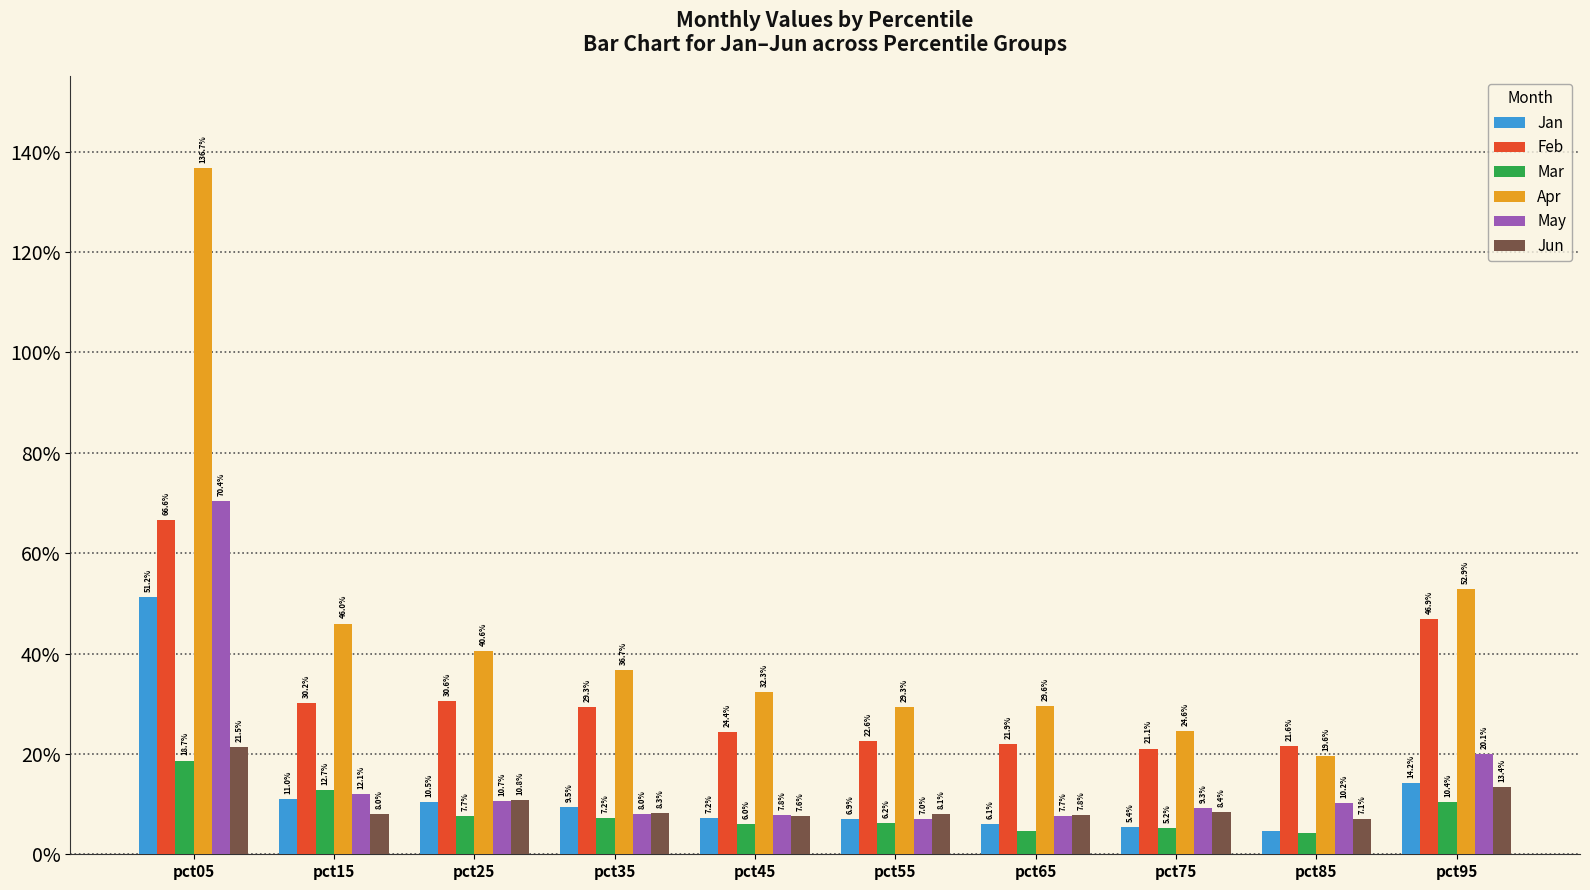

What are all the series names shown in the legend?

Jan, Feb, Mar, Apr, May, Jun